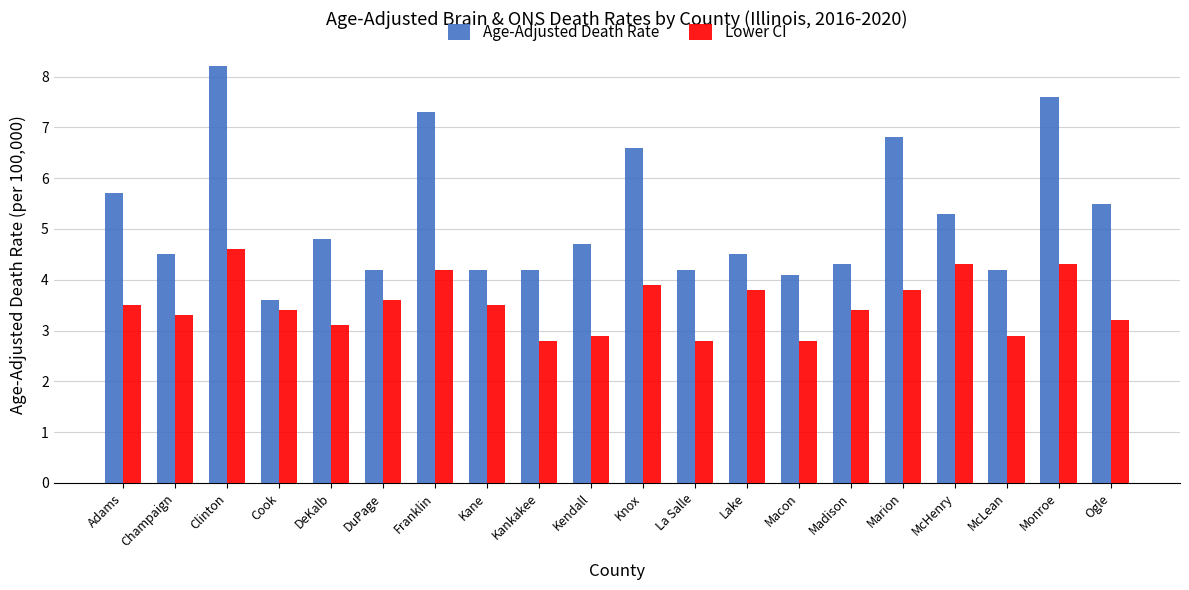

At which label does Age-Adjusted Death Rate reach its minimum?

Cook